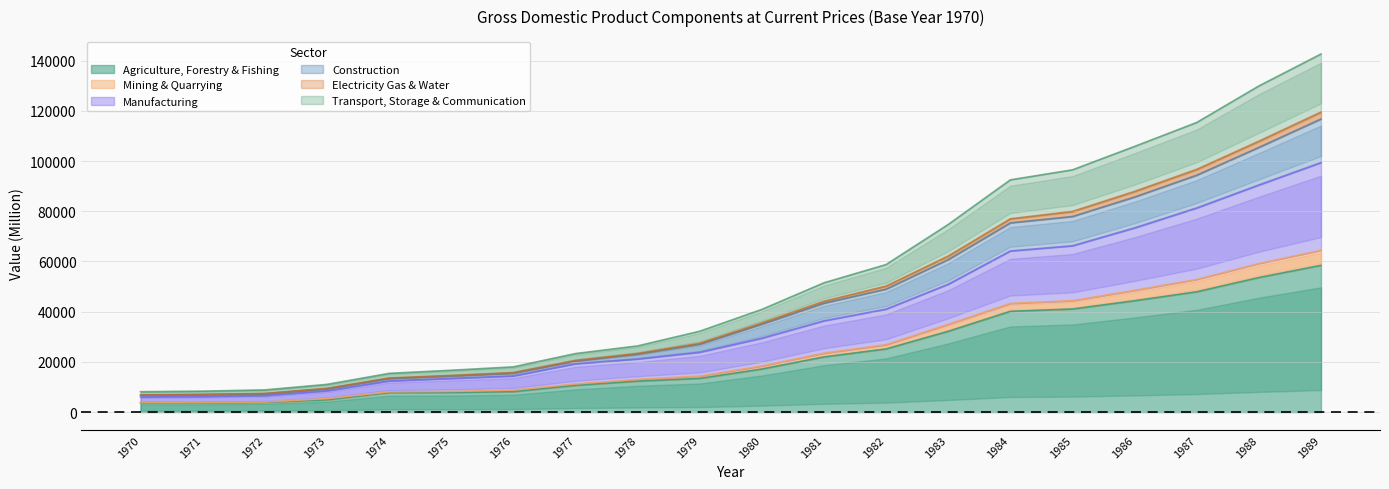

Reading left to right, list all the values displayed in this chart.

Agriculture, Forestry & Fishing: 3732	3705	3878	4892	7728	7798	8133	10644	12332	13412	17151	21977	25157	32180	40138	41069	44355	47923	53600	58462
Mining & Quarrying: 6024	6216	6599	8503	12404	13406	14392	19262	21158	23843	29448	36374	41025	50937	64181	66246	73379	81320	90465	99383
Manufacturing: 6768	6967	7310	9305	13415	14424	15556	20395	23123	27061	35000	43375	48984	60744	75361	77886	85651	94340	105408	116715
Construction: 6869	7080	7440	9441	13569	14588	15727	20589	23362	27459	35601	44183	50228	62172	76994	79928	87903	96686	107900	119503
Electricity Gas & Water: 8127	8350	8845	11037	15422	16667	18013	23312	26356	32203	40894	51490	58764	74726	92493	96482	105814	115349	129888	142612
Transport, Storage & Communication: 3827	3817	4007	5381	8062	8248	8772	11239	13064	14359	18400	23491	26891	34979	43291	44397	48510	52850	59167	64442